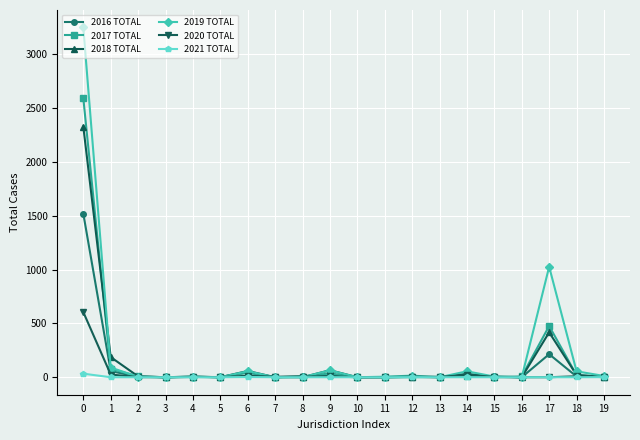

What is the sum of the 2020 TOTAL values at 13 and 1?

28